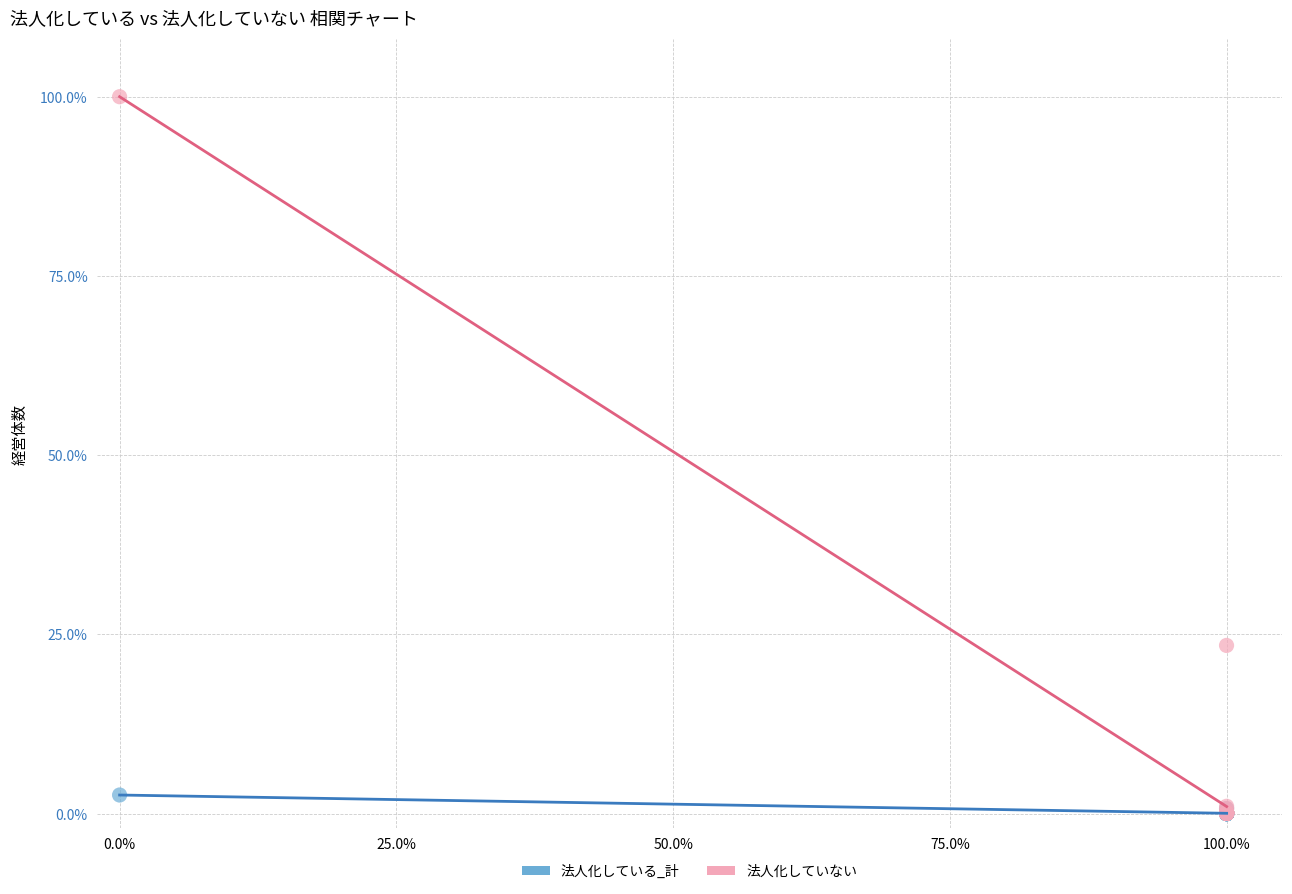

Across all series, what Y value is closest to 50?

23.4